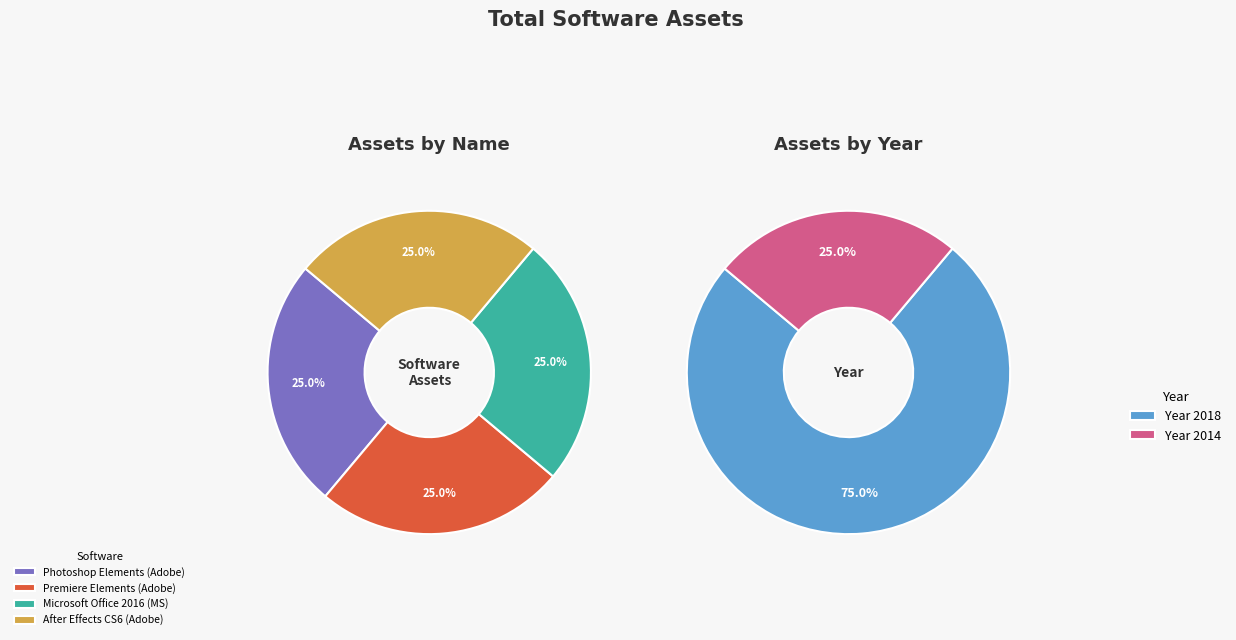

How many slices are in this pie chart?

4